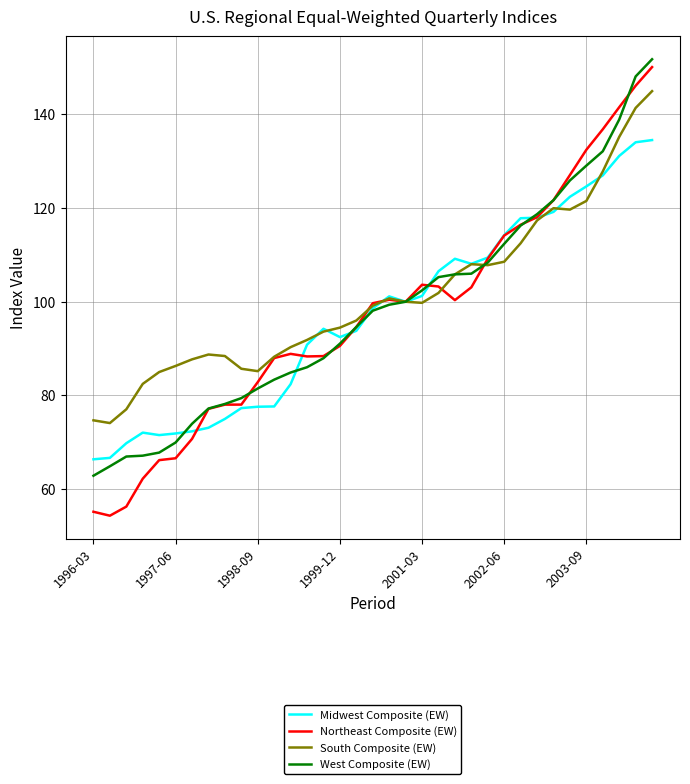

Which series has the largest range (max minus min)?

Northeast Composite (EW)